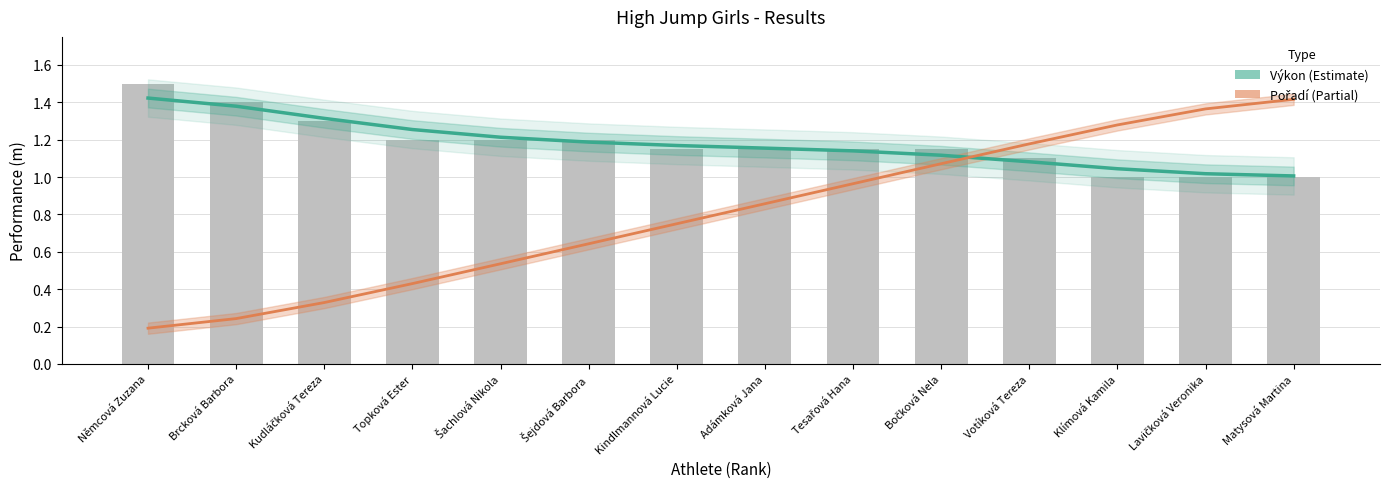

What is the spread (max minus min) of values at Šejdová Barbora?

0.5